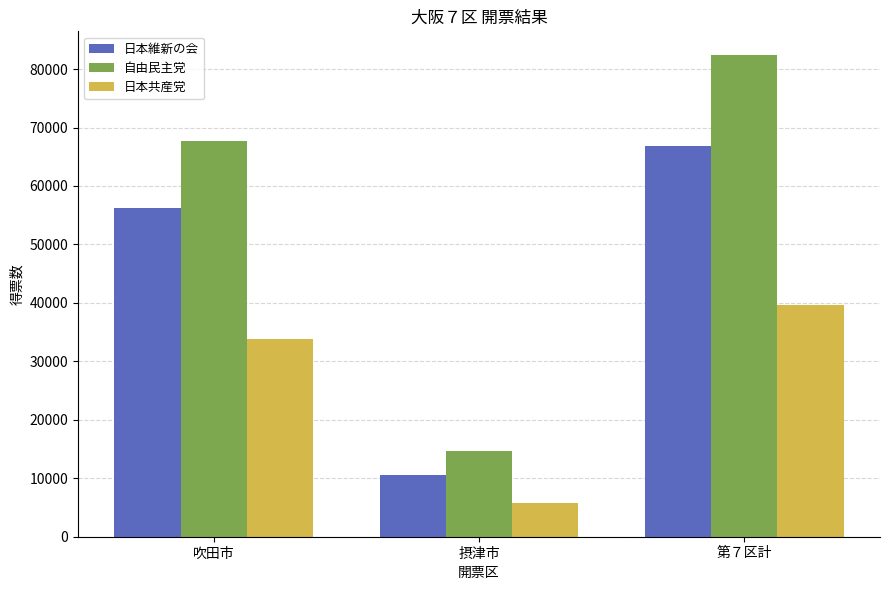

Rank the series by their maximum value, from lowest to highest.

日本共産党, 日本維新の会, 自由民主党